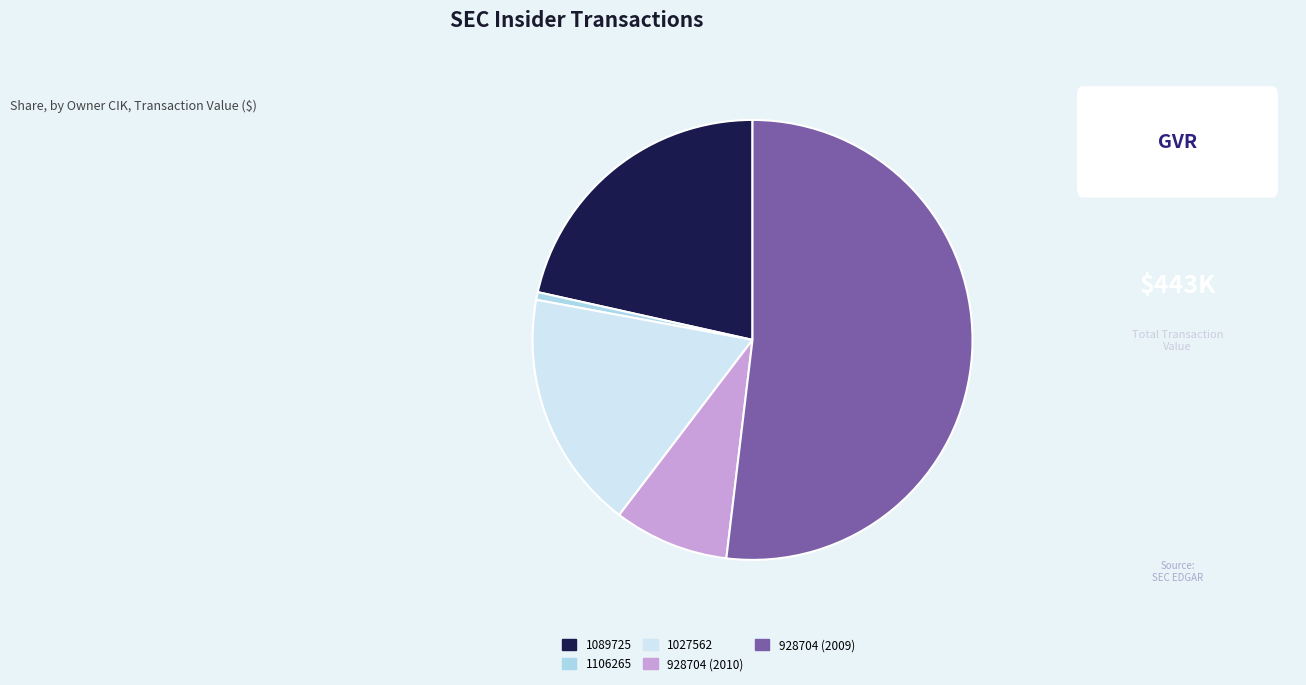

Is the sum of 928704 (2010) and 1089725 greater than half?

No